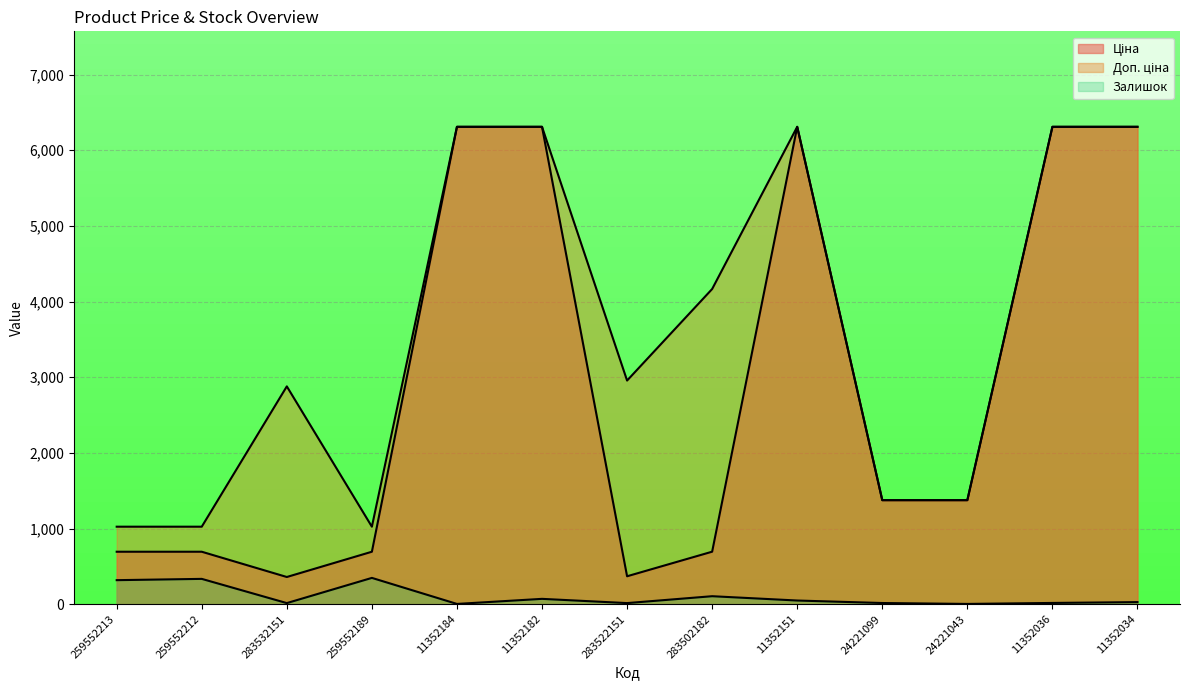

Reading left to right, list all the values displayed in this chart.

Ціна: 259552213=693.7	259552212=693.7	283532151=359.9	259552189=693.7	11352184=6308.8	11352182=6308.8	283522151=369.5	283502182=694.3	11352151=6308.8	24221099=1375.4	24221043=1375.4	11352036=6308.8	11352034=6308.8
Доп. ціна: 259552213=1024.6	259552212=1024.6	283532151=2878.8	259552189=1024.6	11352184=6308.8	11352182=6308.8	283522151=2955.8	283502182=4165.6	11352151=6308.8	24221099=1375.0	24221043=1375.0	11352036=6308.8	11352034=6308.8
Залишок: 259552213=318.0	259552212=335.0	283532151=15.0	259552189=348.0	11352184=4.0	11352182=71.0	283522151=15.0	283502182=106.0	11352151=49.0	24221099=16.0	24221043=4.0	11352036=17.0	11352034=28.0